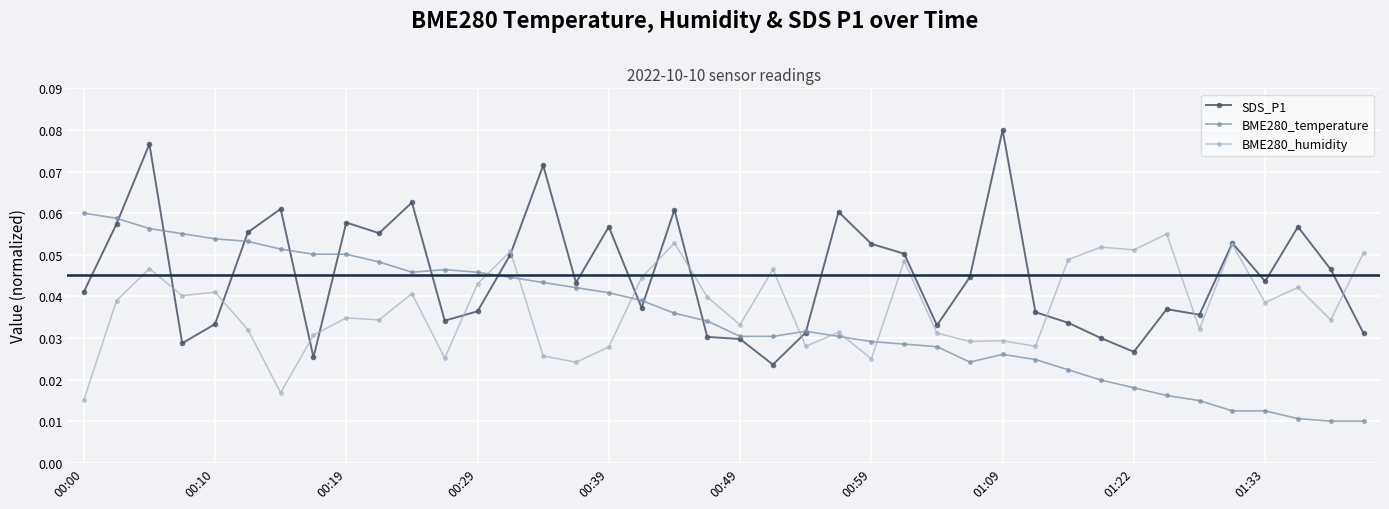

Which series has the largest total across all categories?

SDS_P1